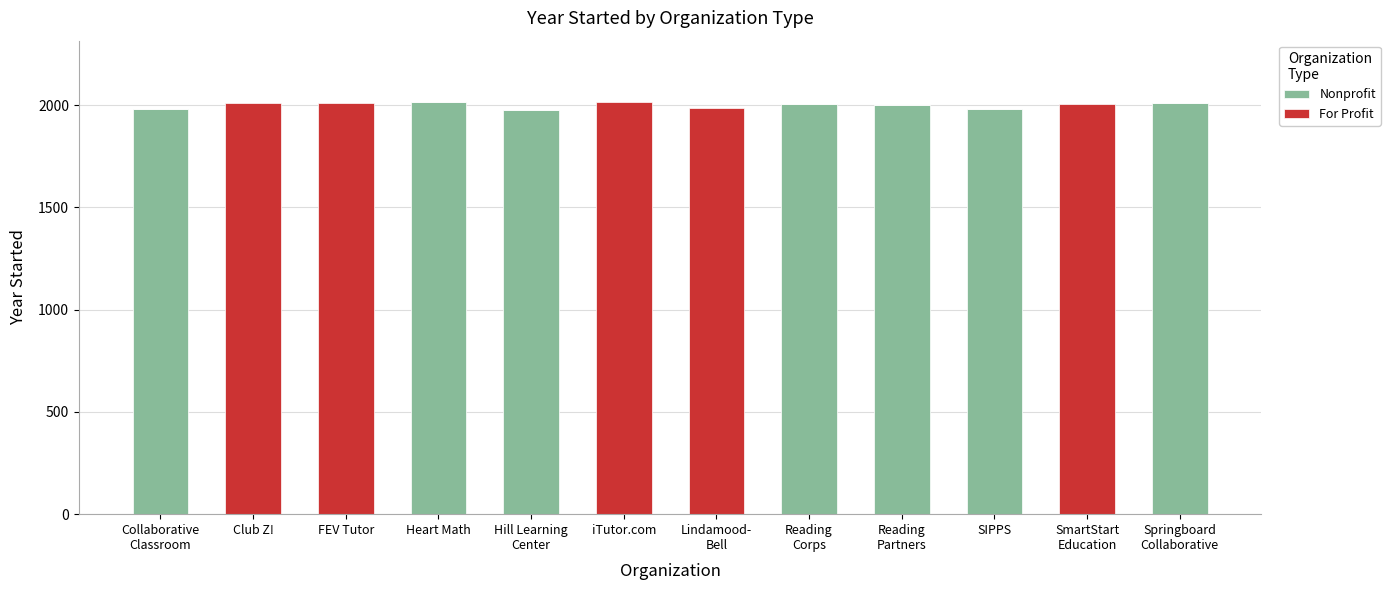

What is the total value across all series at iTutor.com?

2013